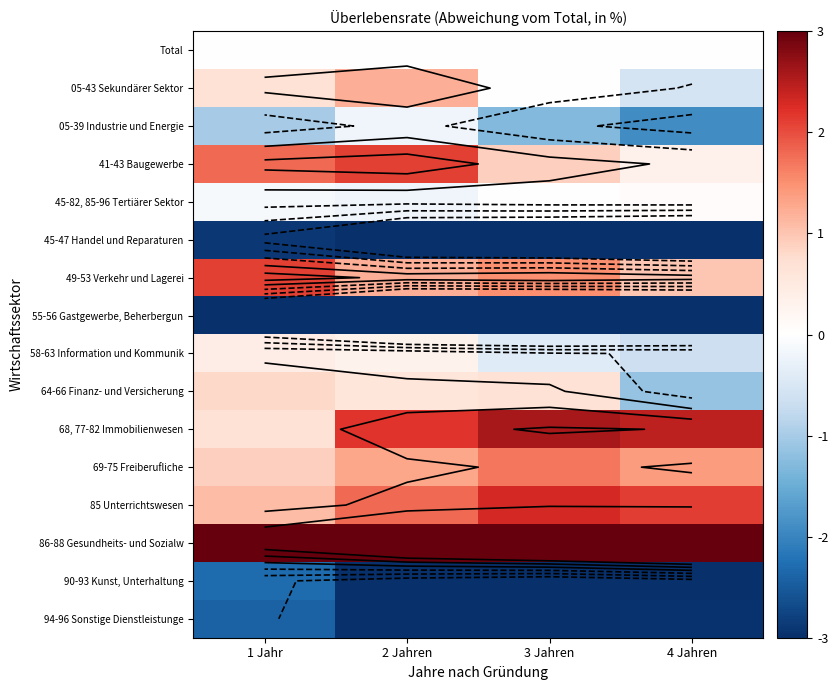

What is the total value across all series at 2 Jahren?

-7.1